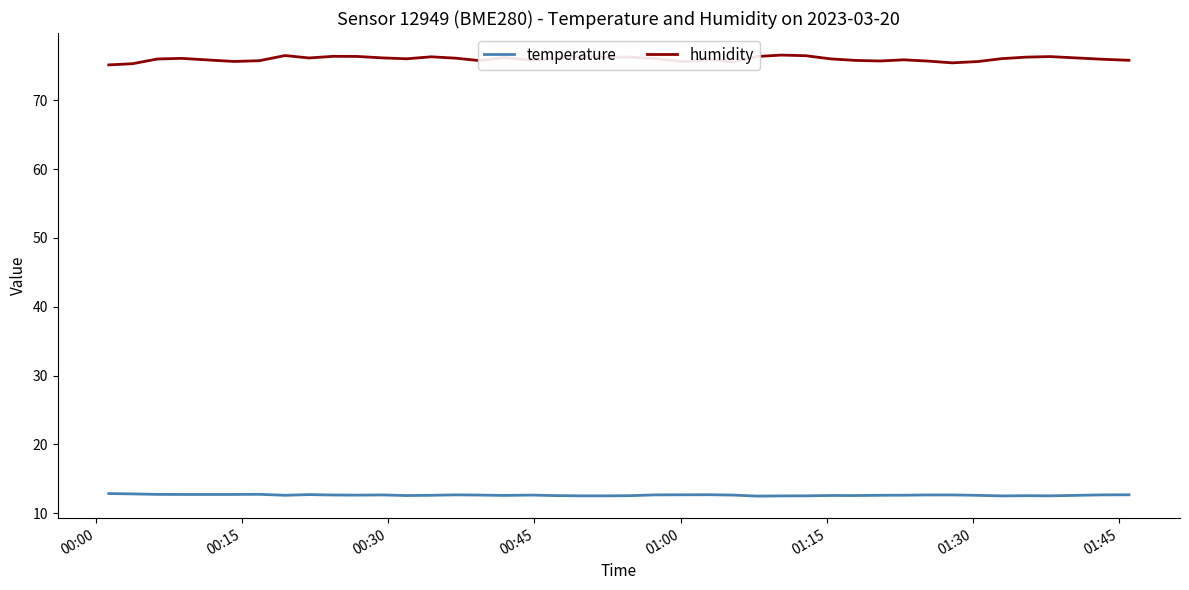

Which series has the largest total across all categories?

humidity